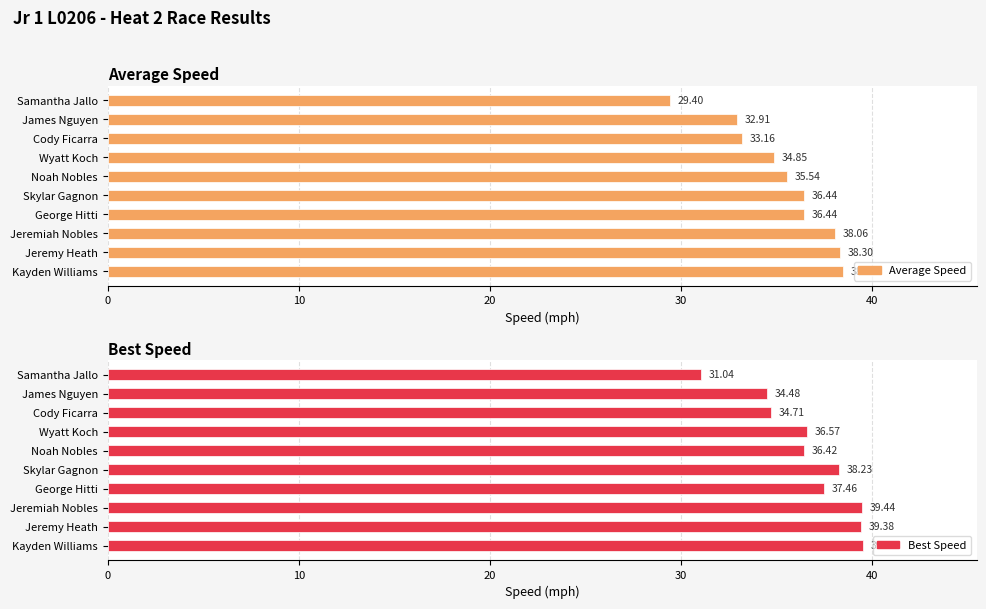

Between Cody Ficarra and James Nguyen, which is larger?

Cody Ficarra